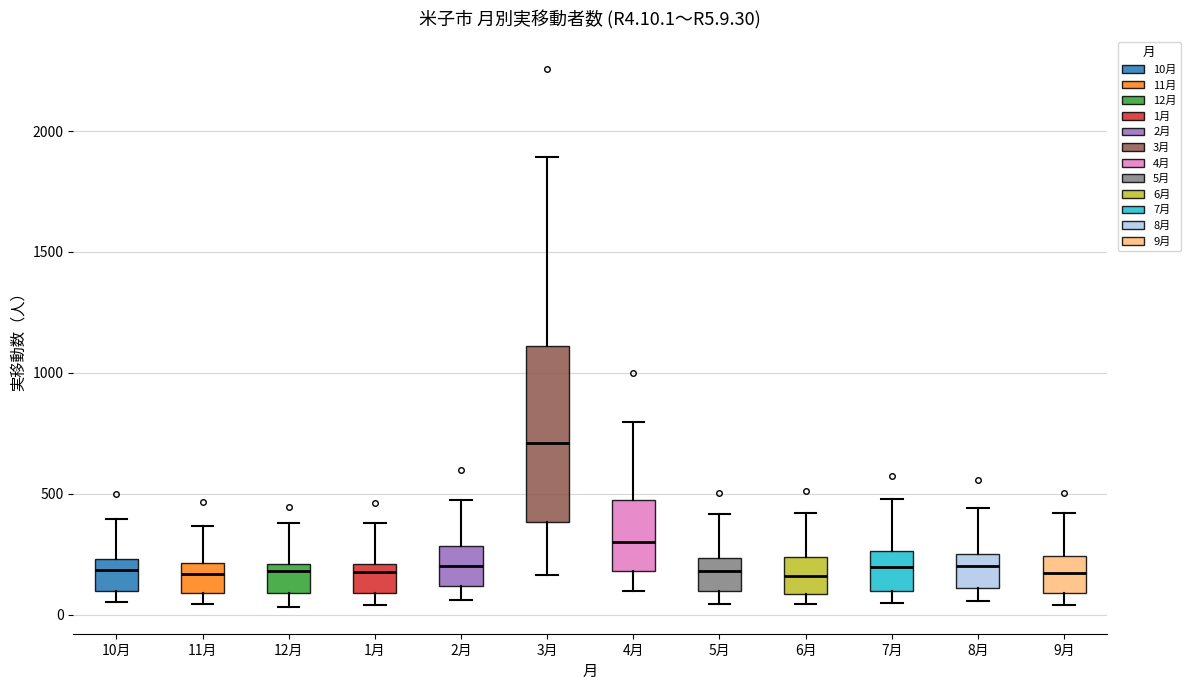

Which box is the tallest, from its lower edge to its upper edge?

3月